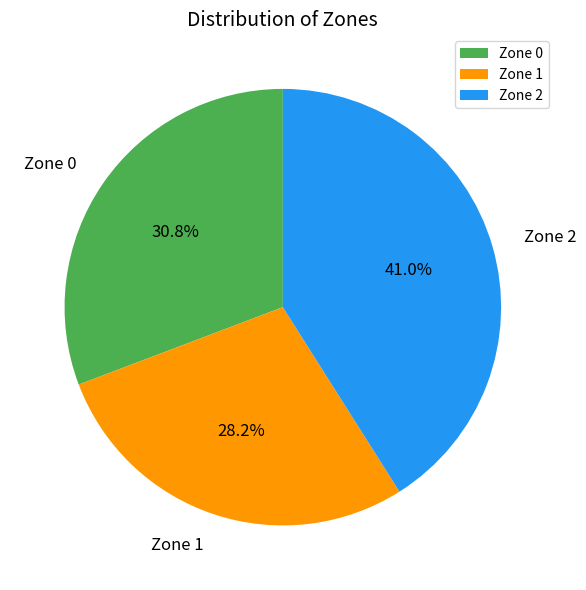

How many segments does this pie chart have?

3